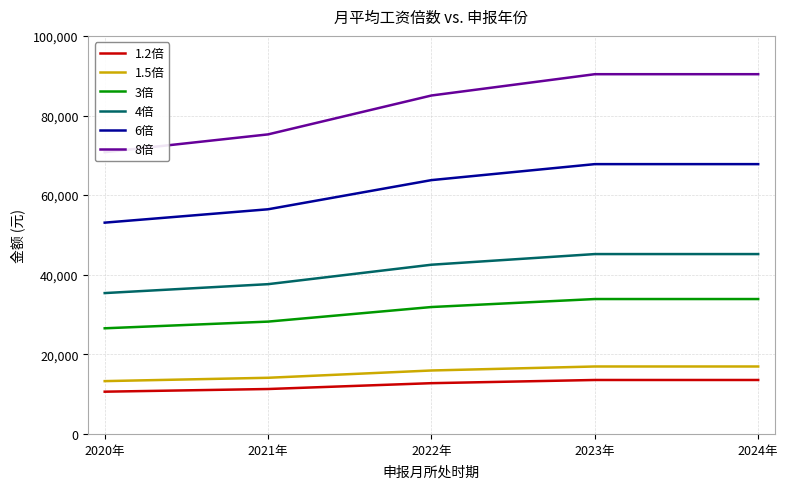

Reading left to right, list all the values displayed in this chart.

1.2倍: 2020年=10616	2021年=11288	2022年=12754	2023年=13556	2024年=13556
1.5倍: 2020年=13271	2021年=14111	2022年=15942	2023年=16946	2024年=16946
3倍: 2020年=26541	2021年=28221	2022年=31884	2023年=33891	2024年=33891
4倍: 2020年=35388	2021年=37628	2022年=42512	2023年=45188	2024年=45188
6倍: 2020年=53082	2021年=56442	2022年=63768	2023年=67782	2024年=67782
8倍: 2020年=70776	2021年=75256	2022年=85024	2023年=90376	2024年=90376